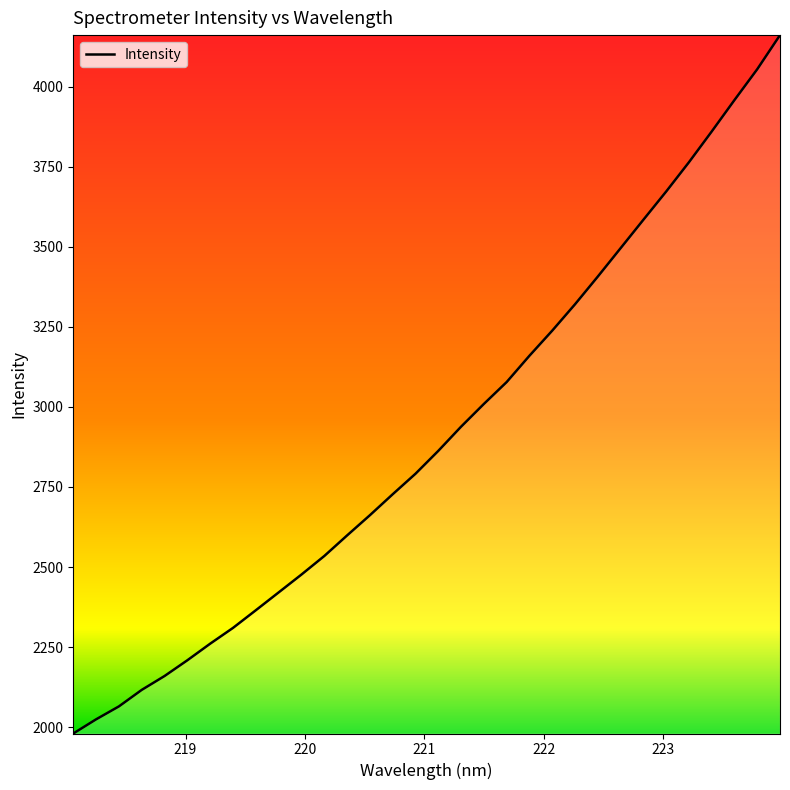

What is the smallest value displayed?

1980.0